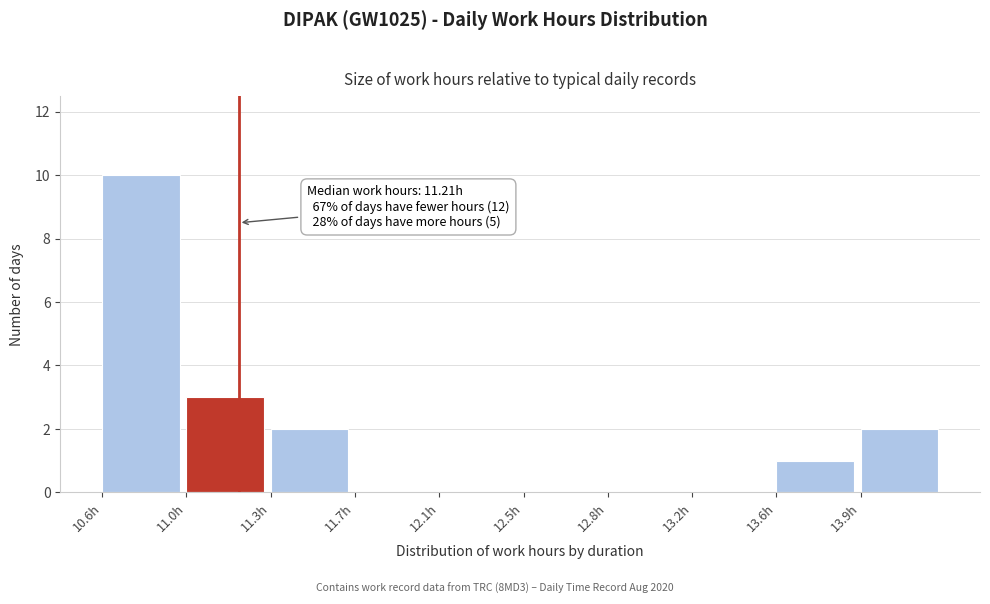

Reading right to left, what are all the values shown in this chart?

13.9h=2	13.6h=1	13.2h=0	12.8h=0	12.5h=0	12.1h=0	11.7h=0	11.3h=2	11.0h=3	10.6h=10